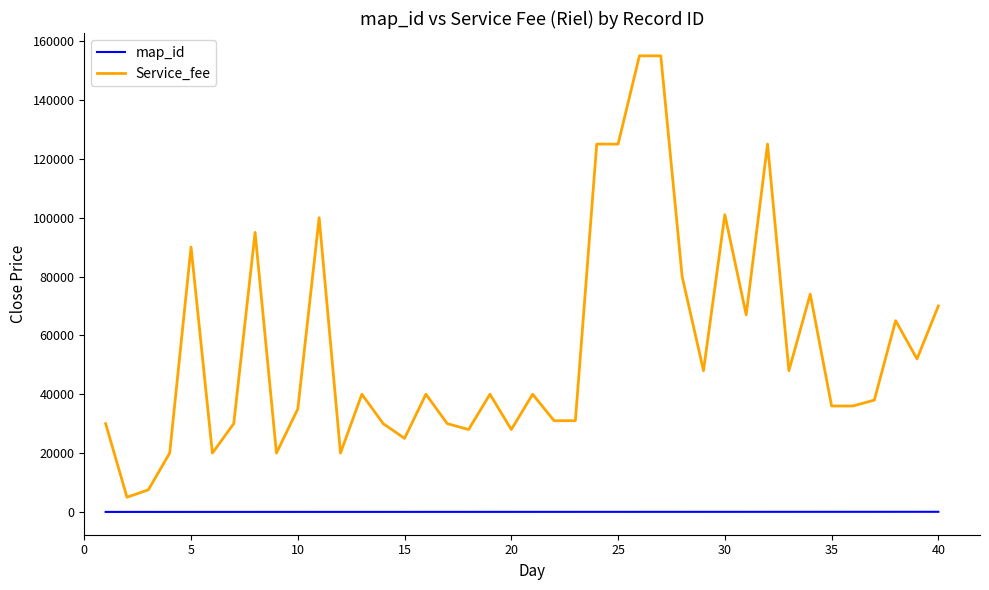

True or false: map_id and Service_fee intersect in this chart.

False